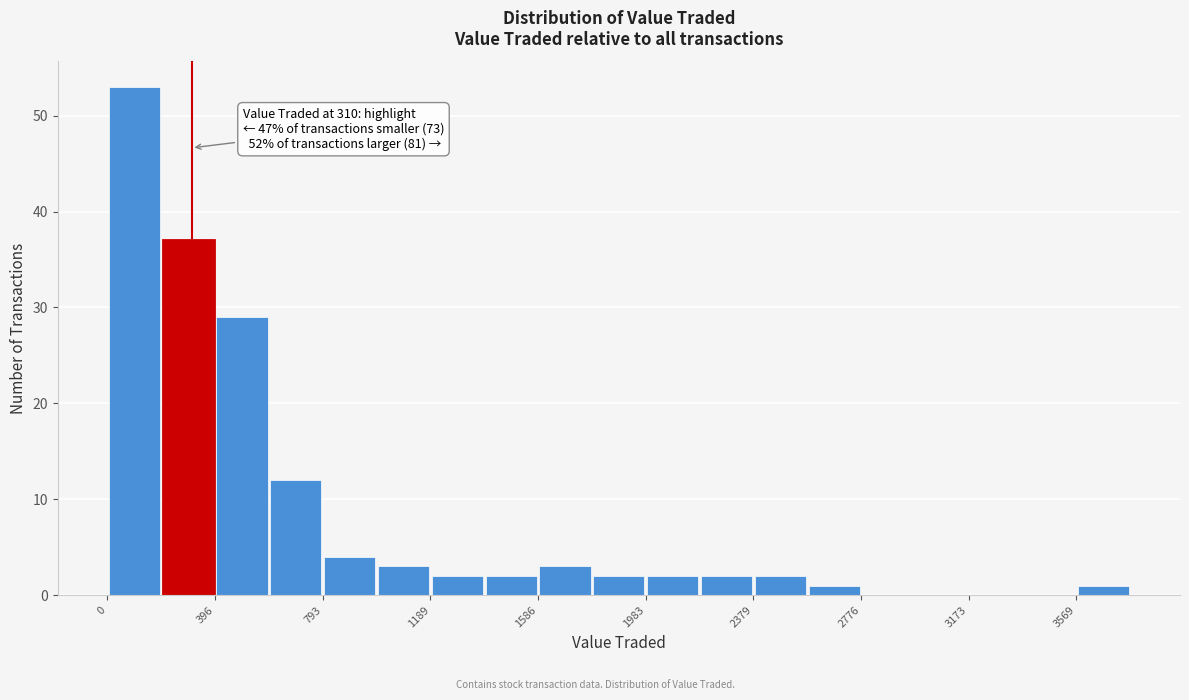

Read against the x-axis, roughly where is the centre of the tallest bar?

100